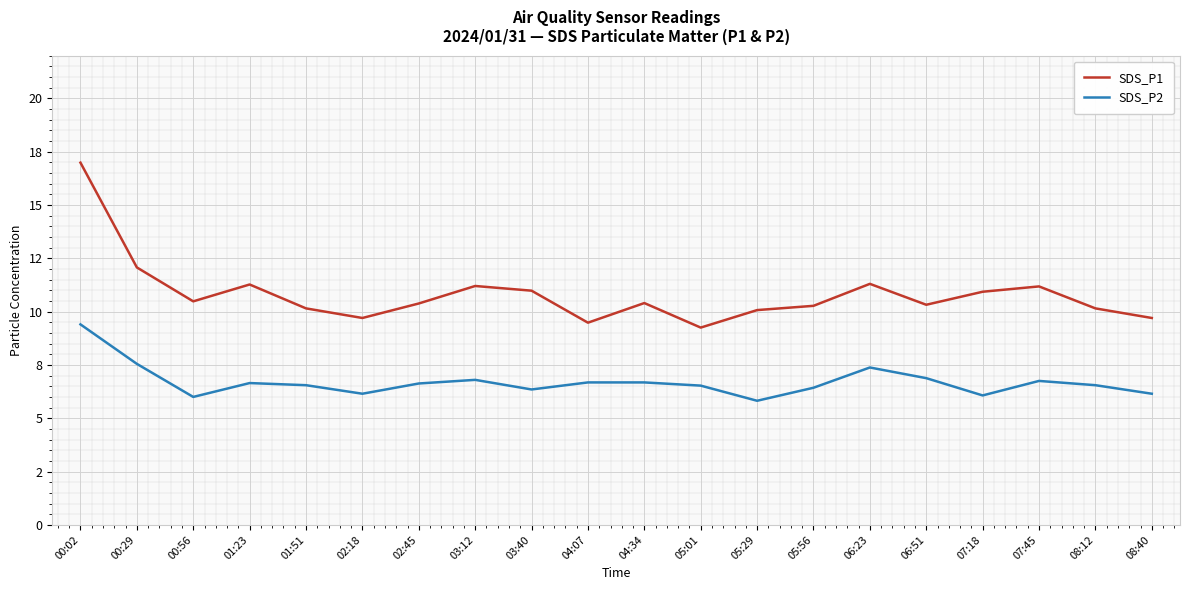

What is the label of the 13th point from the left?

05:29